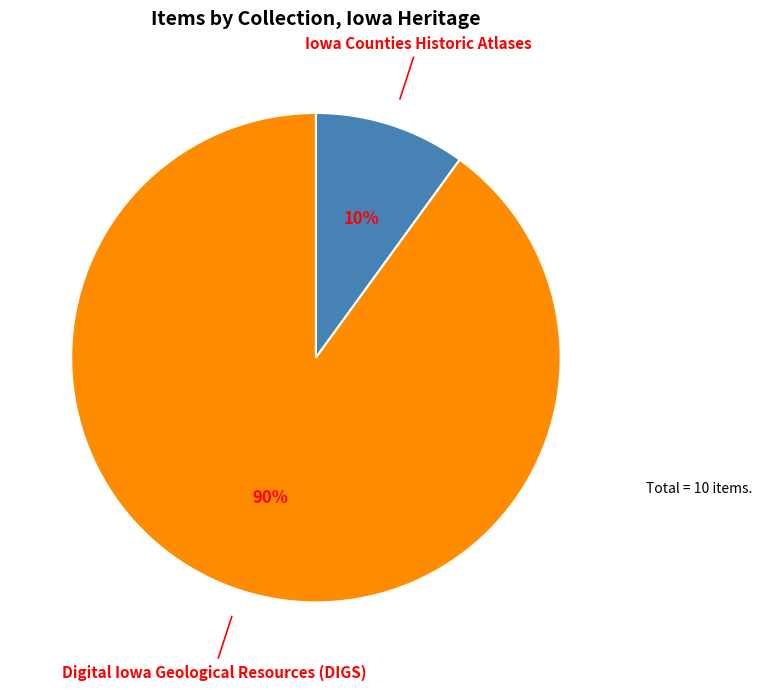

To the nearest percent, what is the difference between the largest and smallest slice percentages?

80%